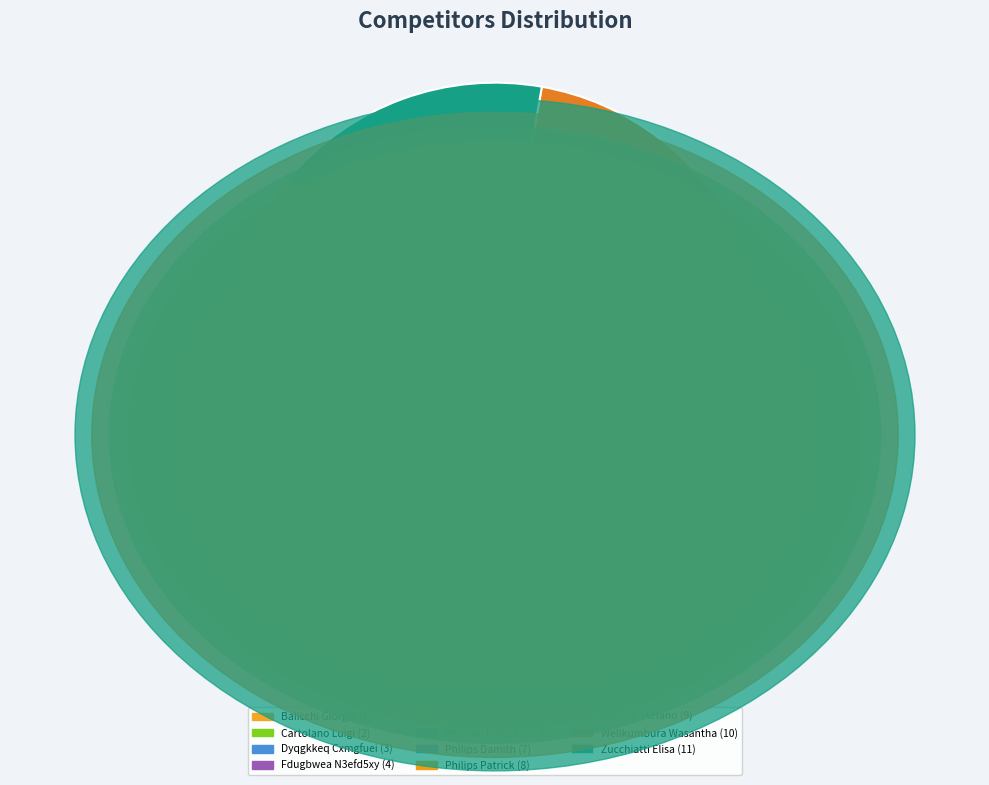

To the nearest percent, what is the combined percentage of Balicchi Giorgio and Dyqgkkeq Cxmgfuei?

6%